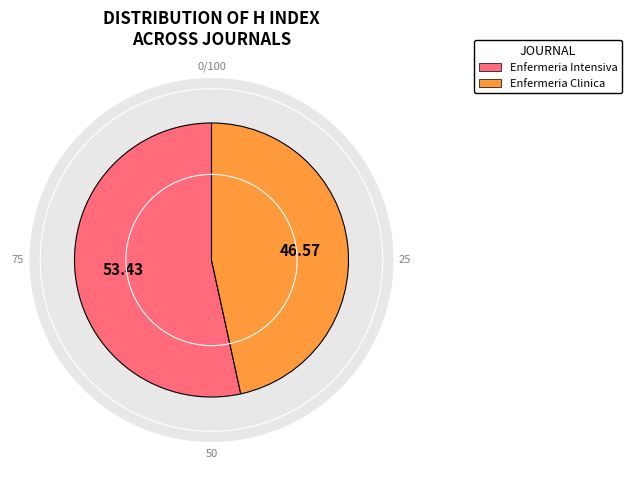

Does Enfermeria Clinica represent more than half of the total?

No